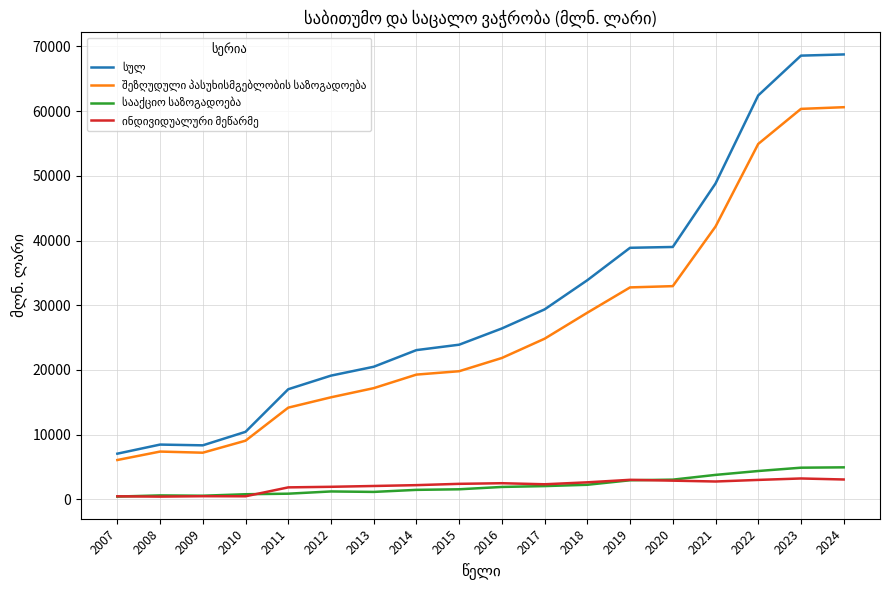

What is the greatest value displayed?

68752.2